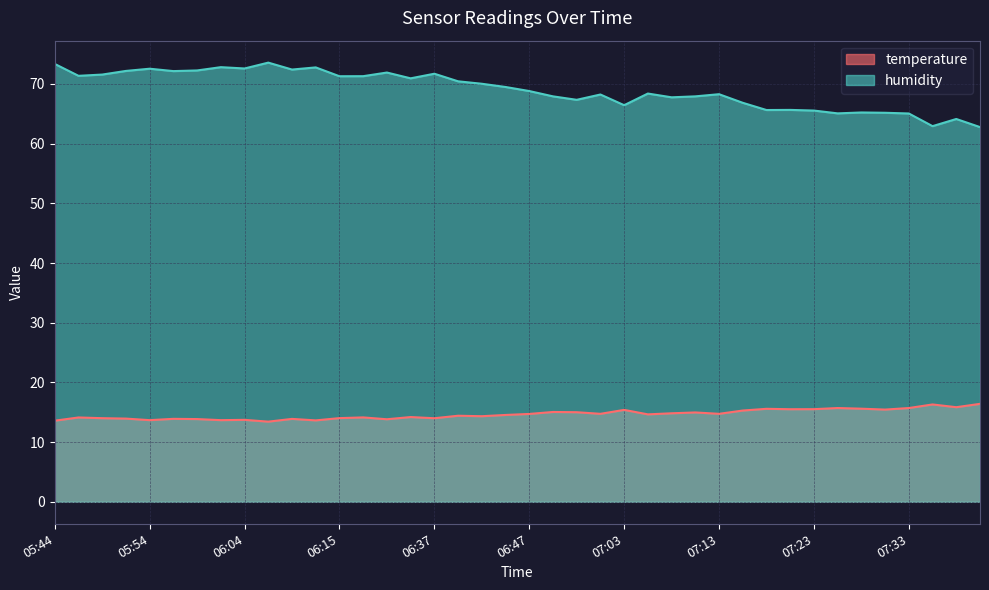

What is the smallest value displayed?

13.4